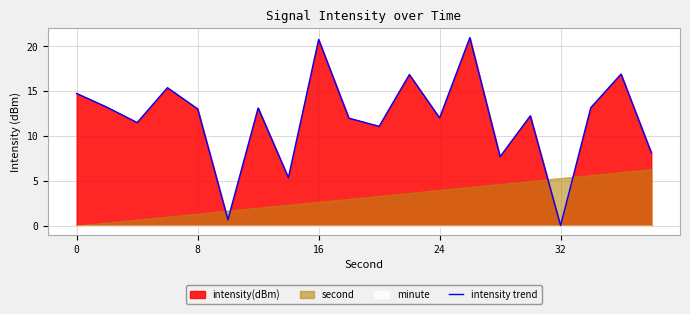

At which label does intensity trend reach its minimum?

32